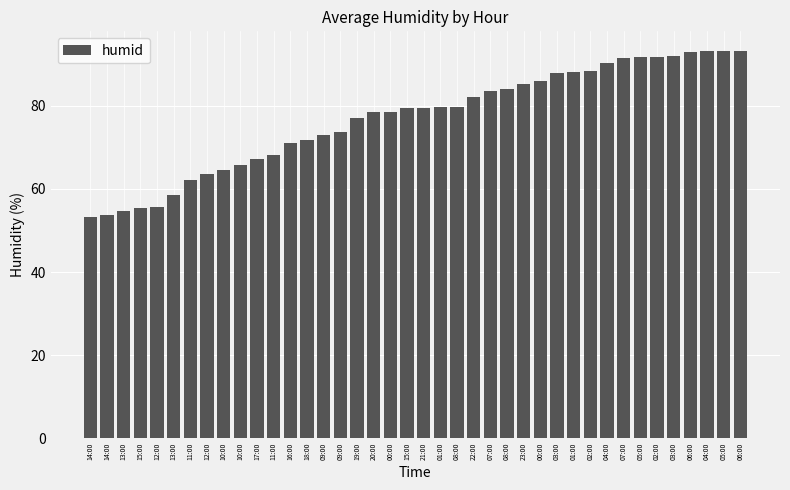

List the labels in order of value, largest first.

05:00, 06:00, 04:00, 06:00, 03:00, 02:00, 05:00, 07:00, 04:00, 02:00, 01:00, 03:00, 00:00, 23:00, 08:00, 07:00, 22:00, 01:00, 08:00, 15:00, 21:00, 00:00, 20:00, 19:00, 09:00, 09:00, 18:00, 16:00, 11:00, 17:00, 10:00, 10:00, 12:00, 11:00, 13:00, 12:00, 15:00, 13:00, 14:00, 14:00